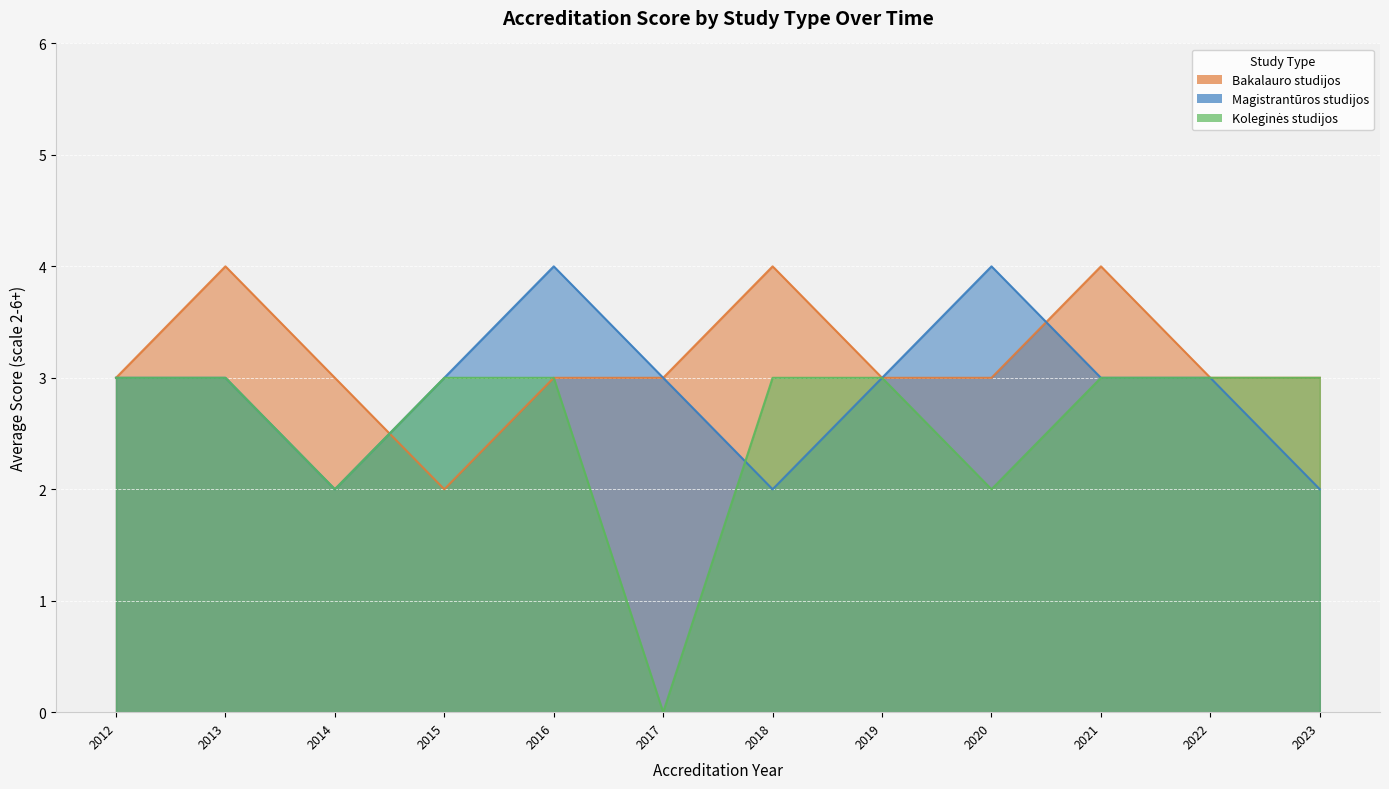

What is the sum of the Magistrantūros studijos values at 2015 and 2020?

7